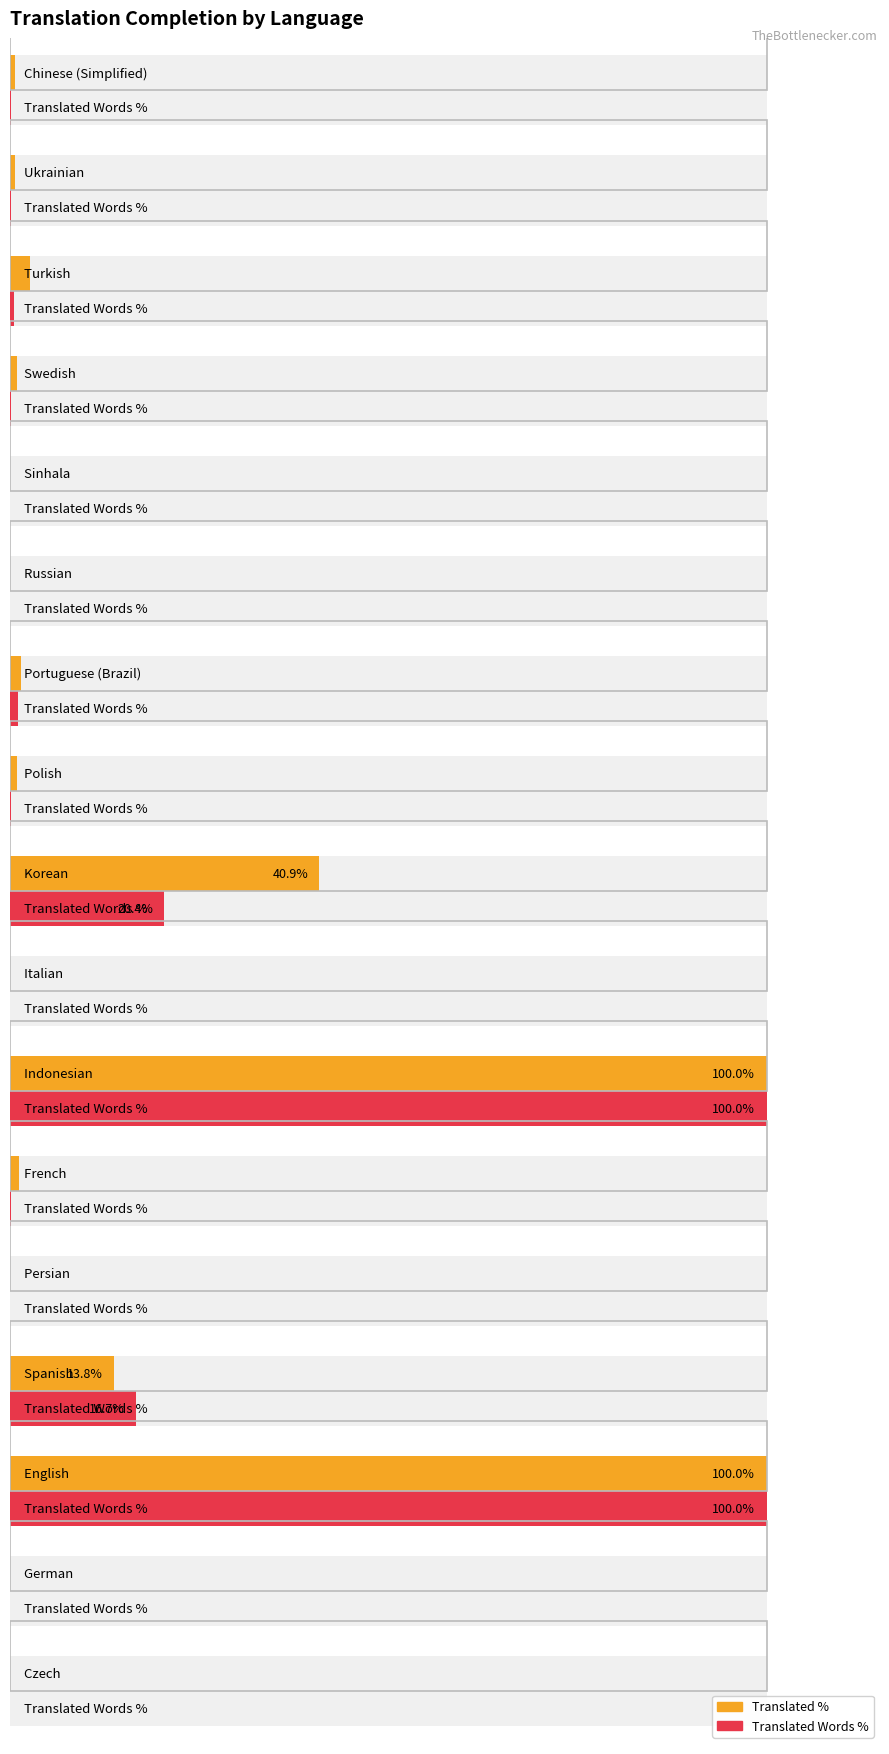

What are all the series names shown in the legend?

Translated %, Translated Words %